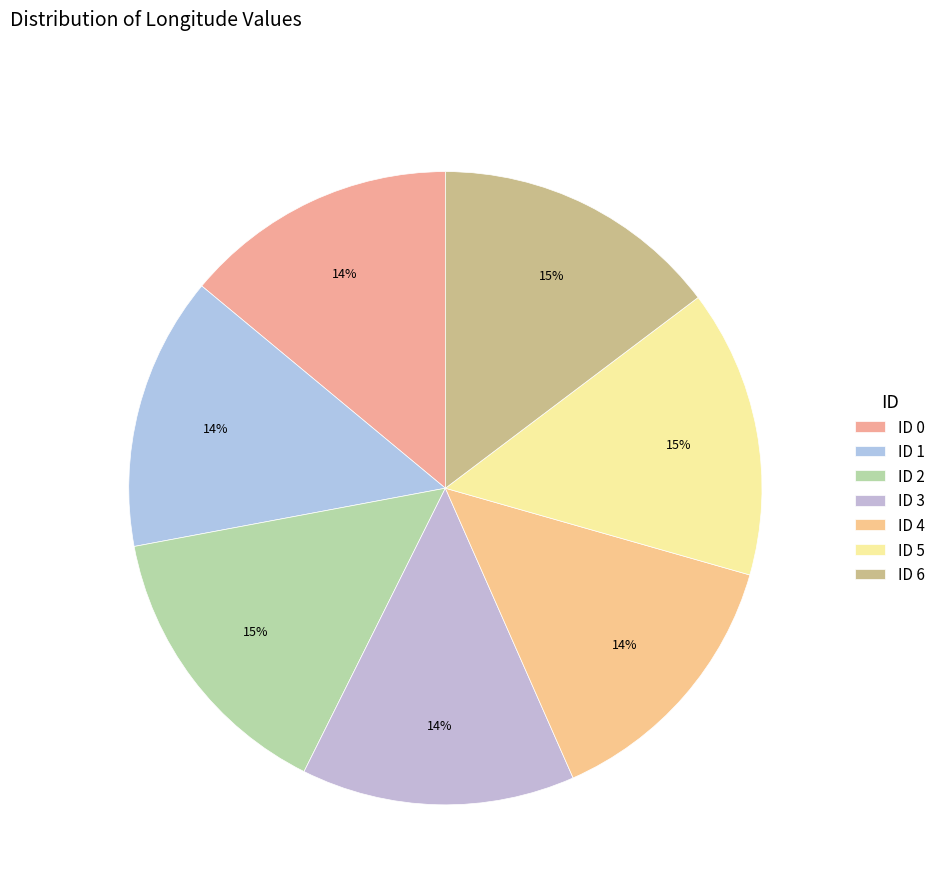

Which category has the smallest portion of the pie?

1